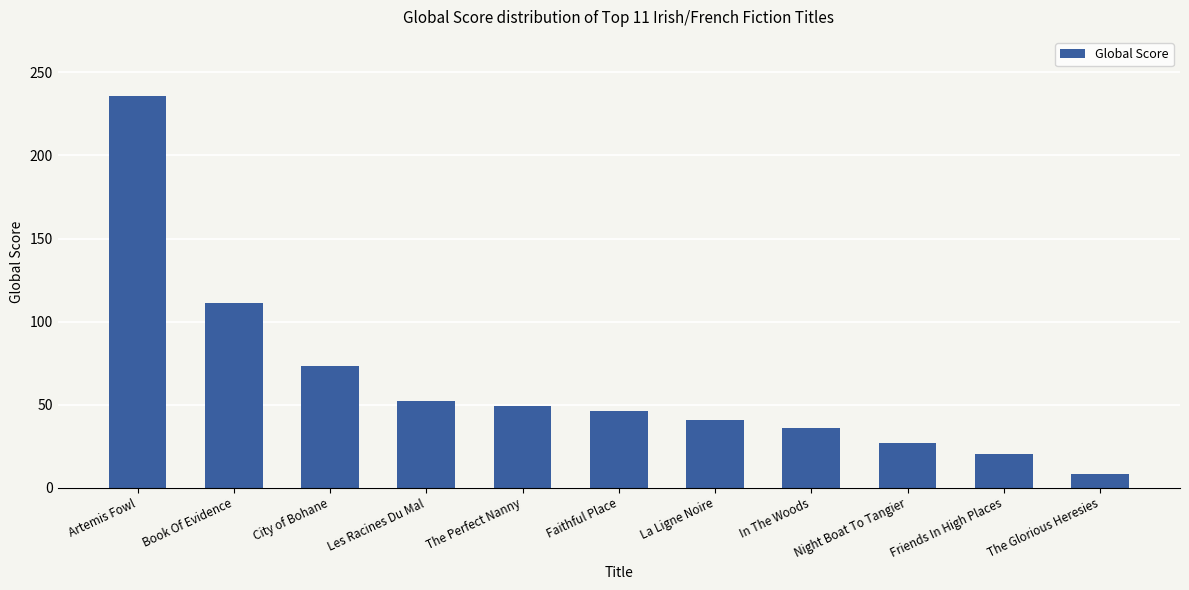

What is the ratio of the value at Friends In High Places to the value at Artemis Fowl?

0.1